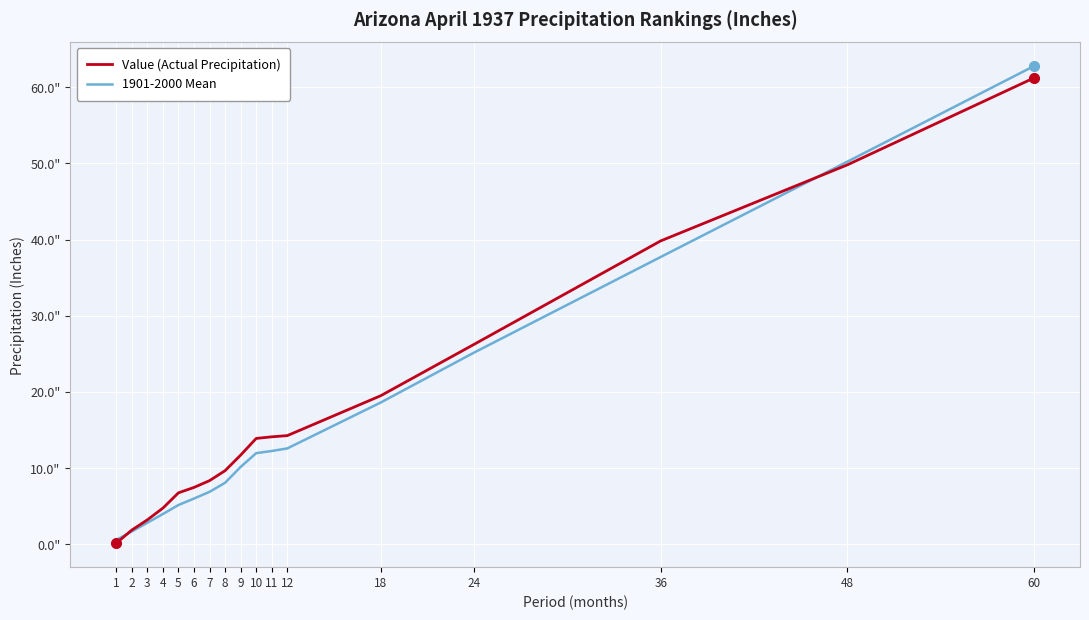

Between 6 and 24, which series saw the biggest shift?

1901-2000 Mean